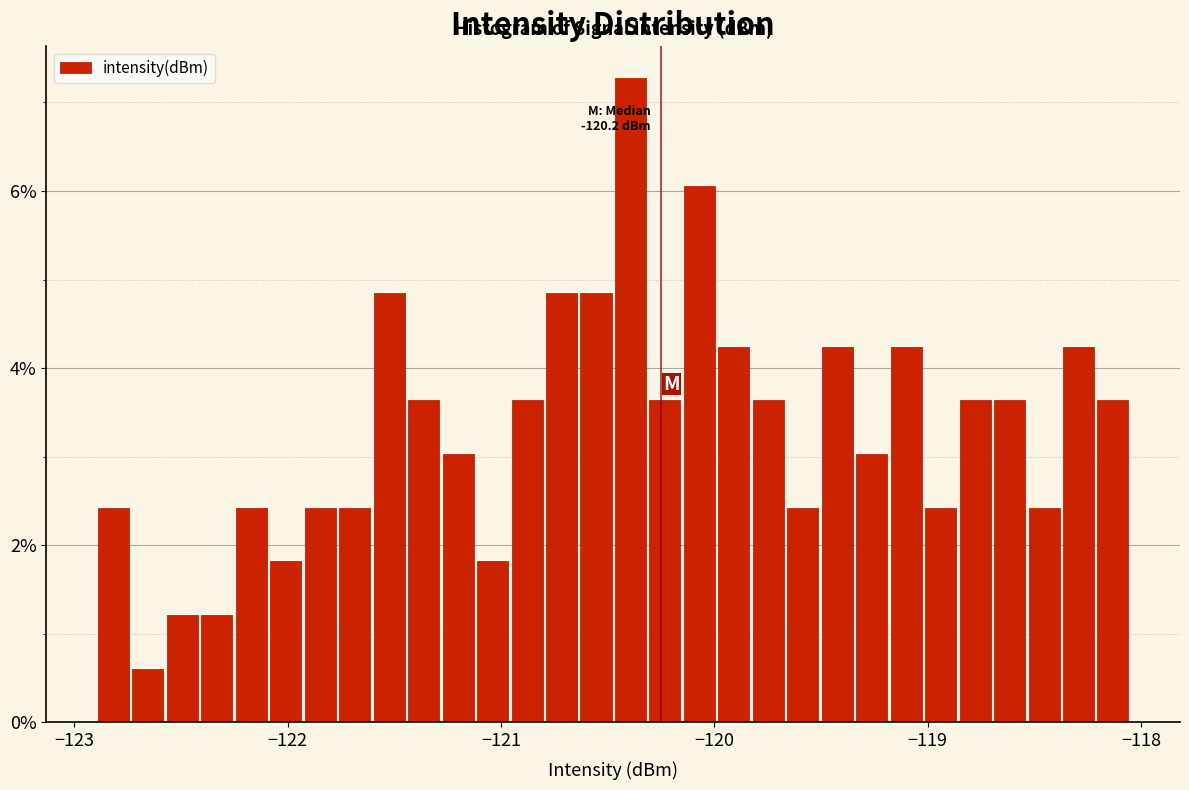

Around what value on the x-axis is the tallest bar? Give the approximate position of its centre, as read against the axis.

-120.4